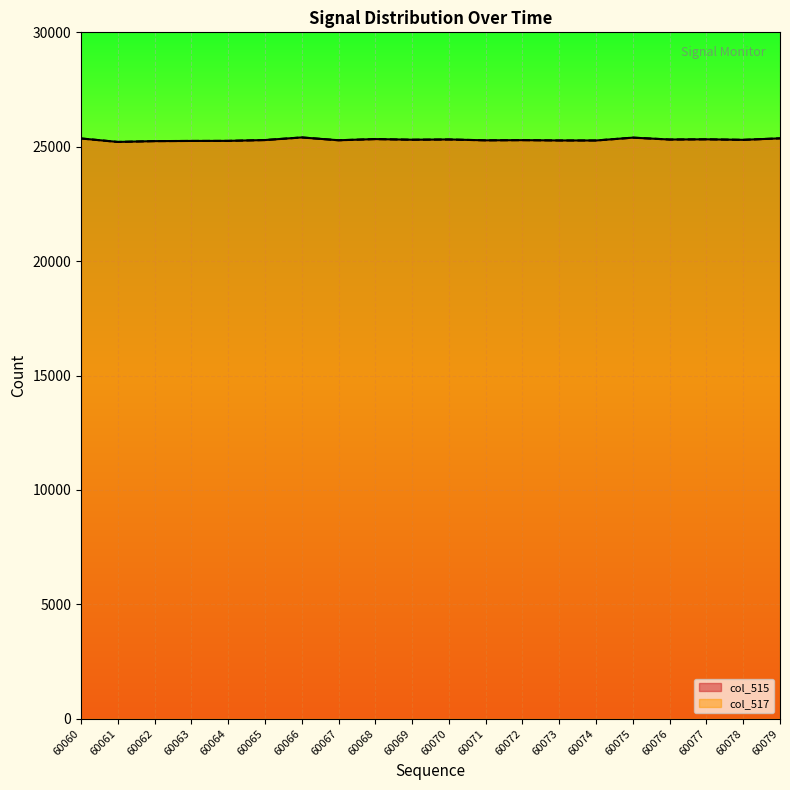

True or false: col_517 and col_515 cross at least once.

False